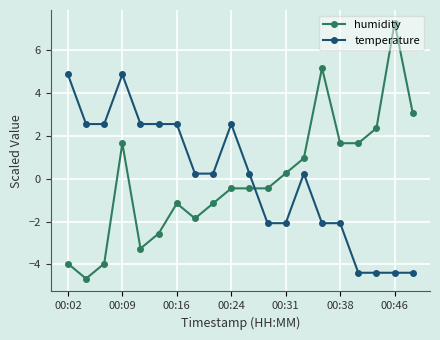

How many lines are shown in the chart?

2